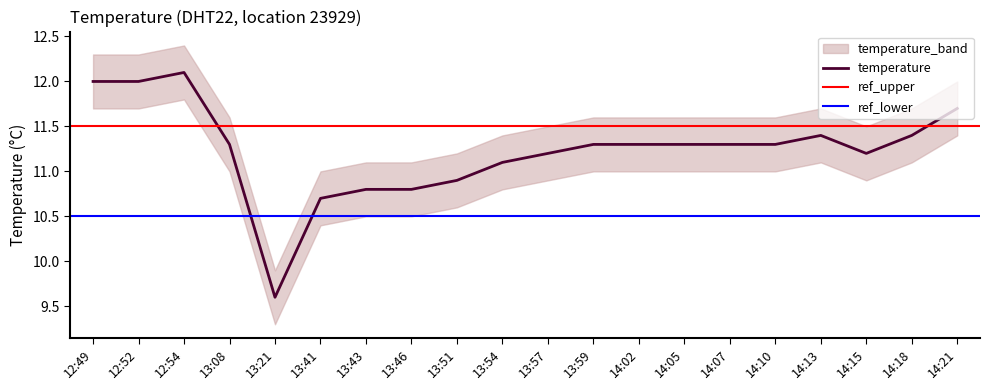

How many categories are shown in the chart?

20